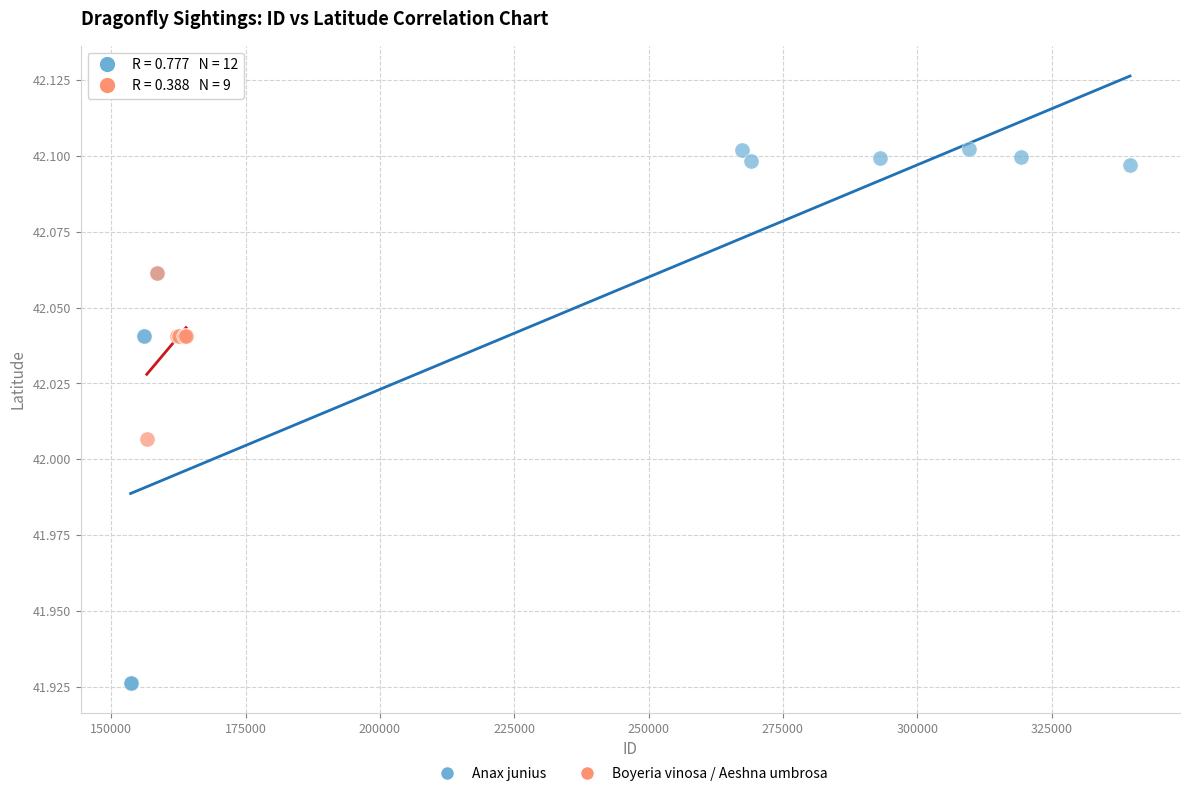

Which series reaches the minimum Y coordinate?

Anax junius